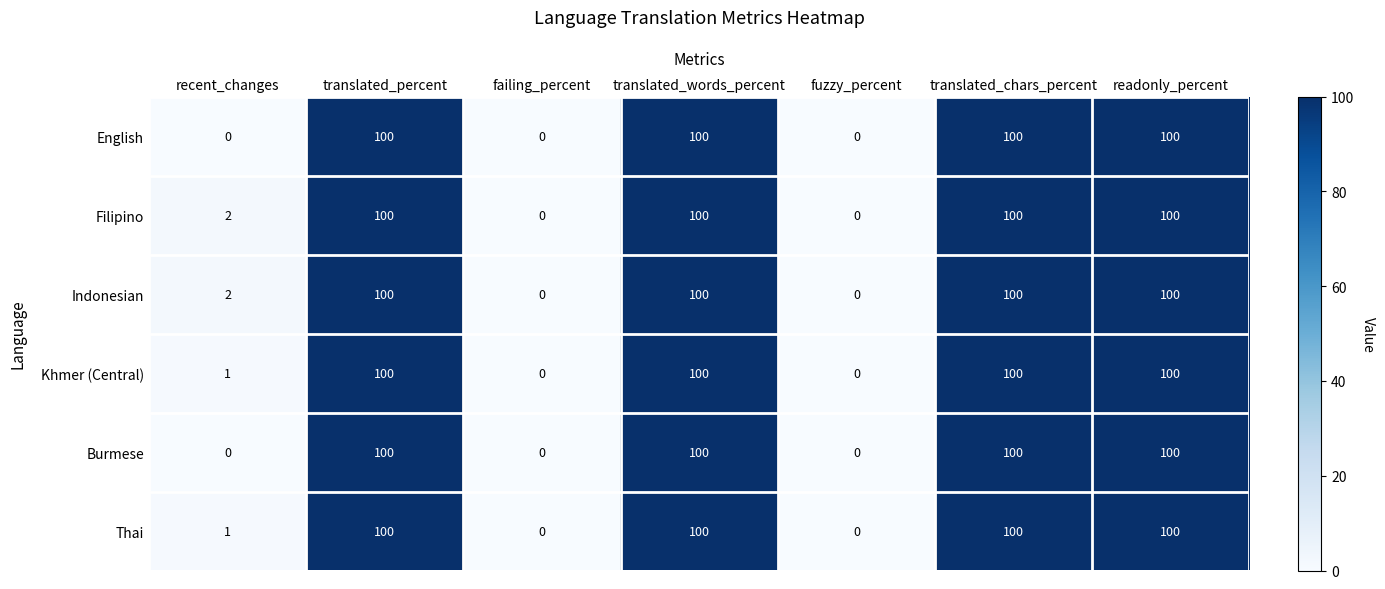

What is the highest value of the Burmese series?

100